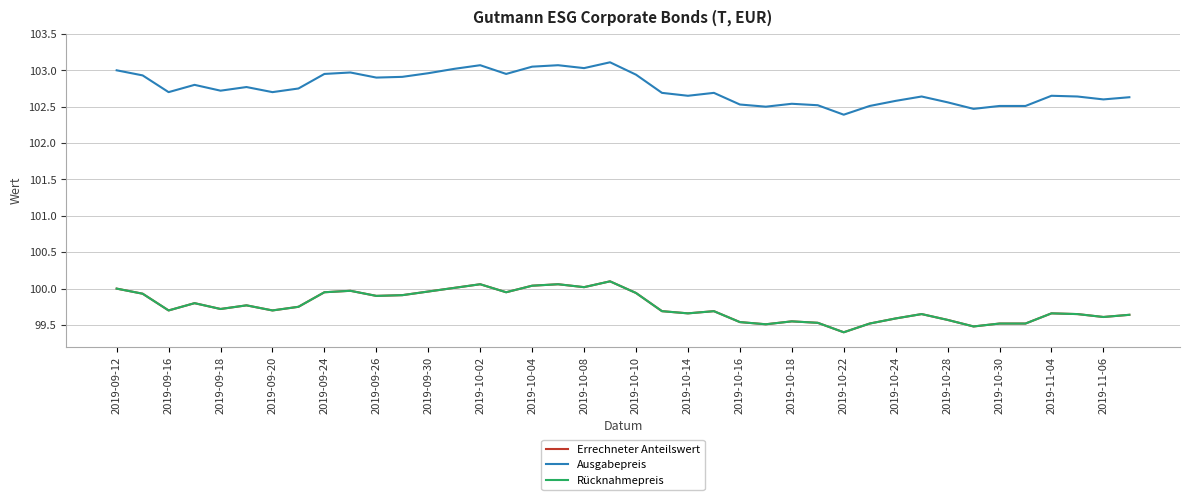

What is the maximum value for Errechneter Anteilswert?

100.1